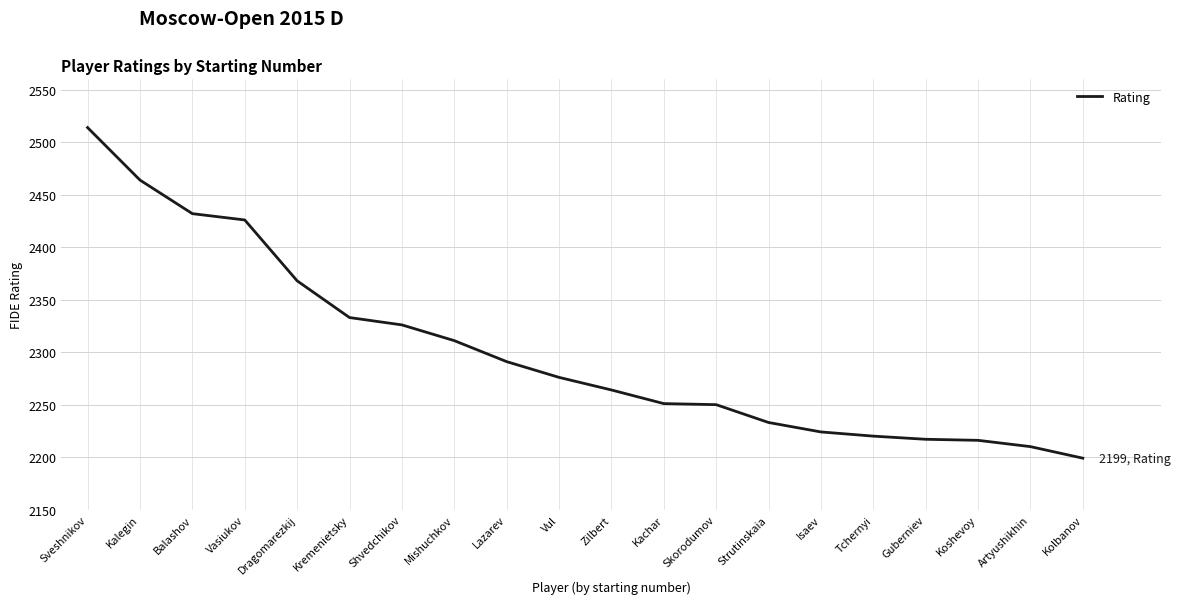

What is the greatest value displayed?

2514